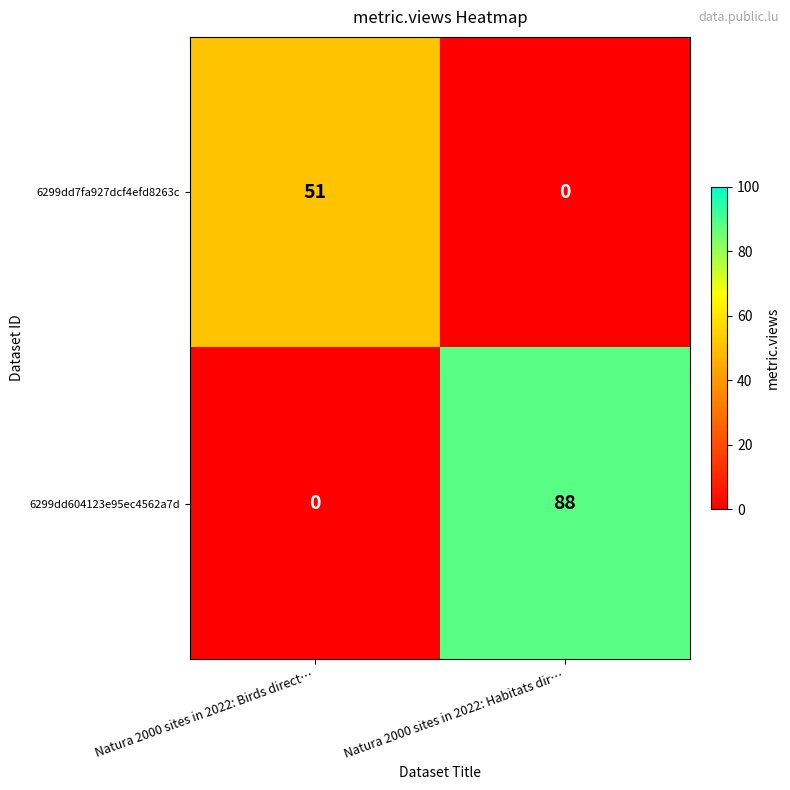

Which label corresponds to the largest value in the chart?

Natura 2000 sites in 2022: Habitats dir…